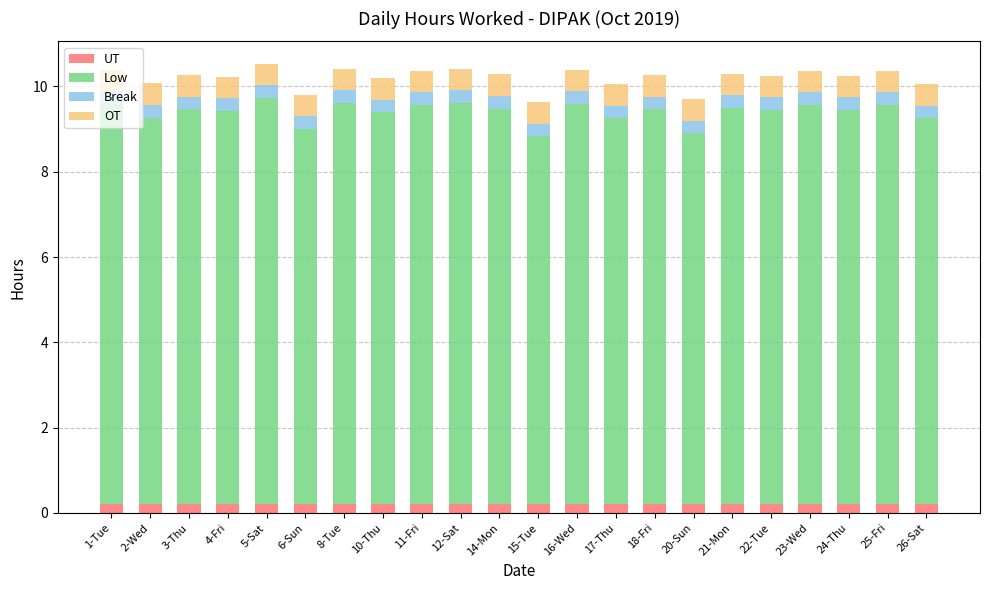

Are the bars grouped side by side (vs. stacked)?

No